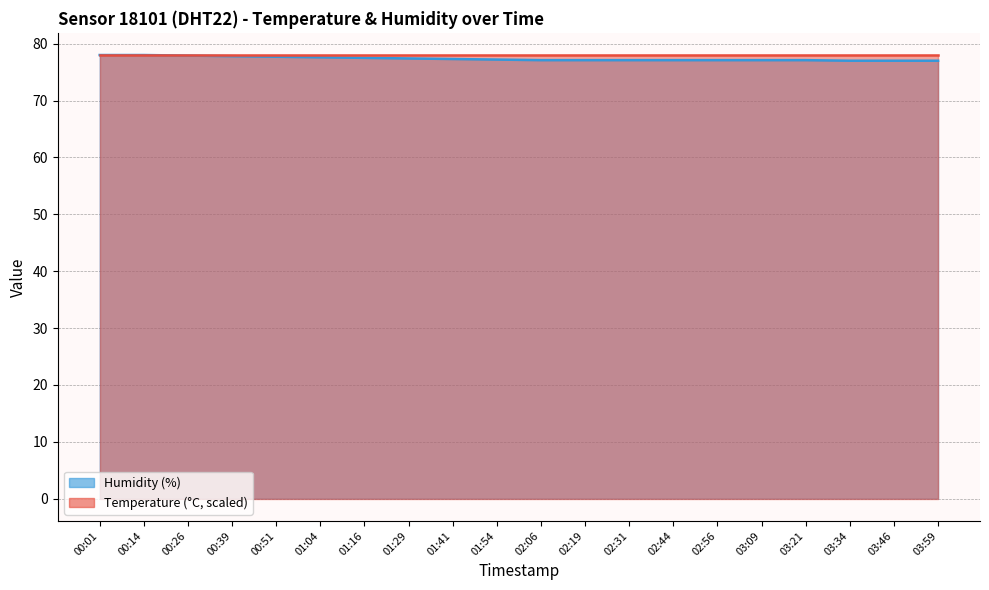

The value at 02:44 is 77.1. True or false?

True